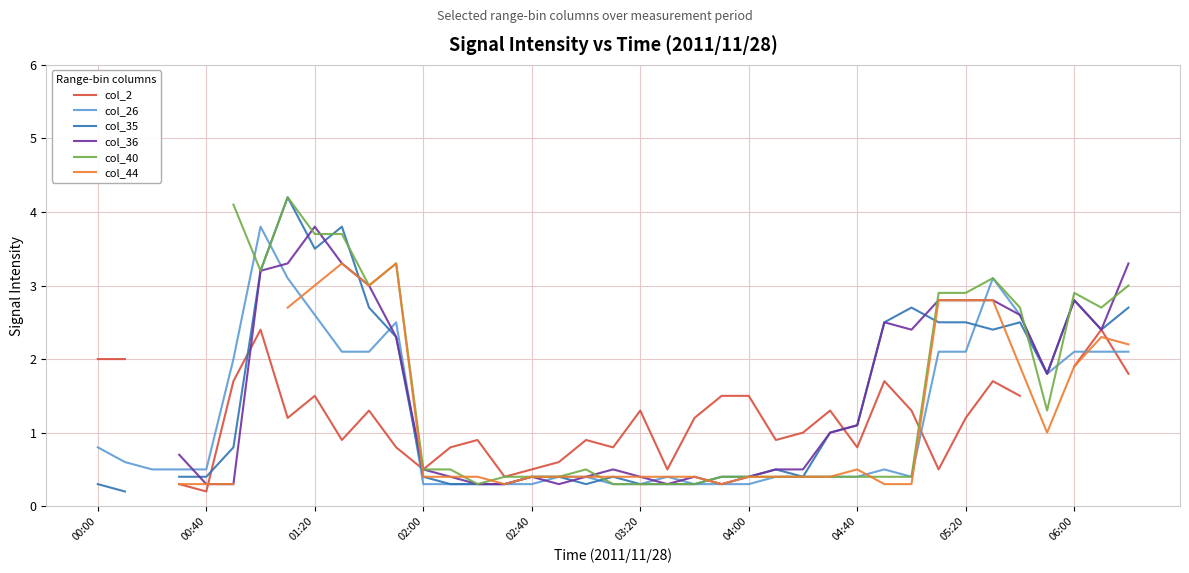

The value of col_26 at 01:20 is 0.8. True or false?

False